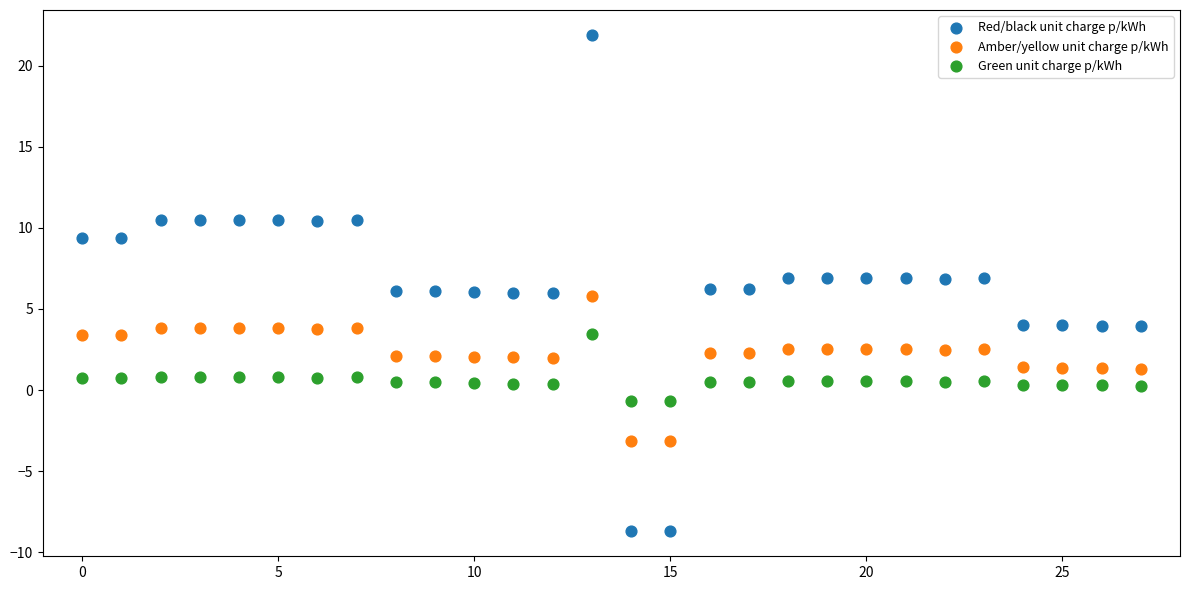

Which series contains the highest Y value?

Red/black unit charge p/kWh